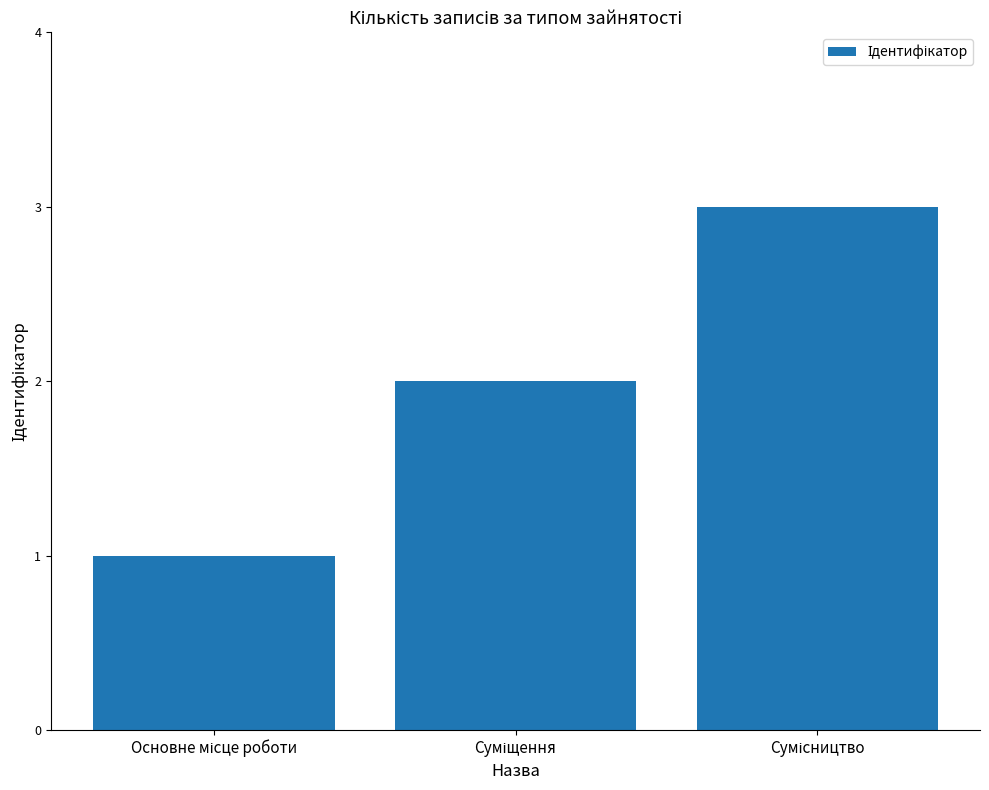

What is the sum of all values?

6